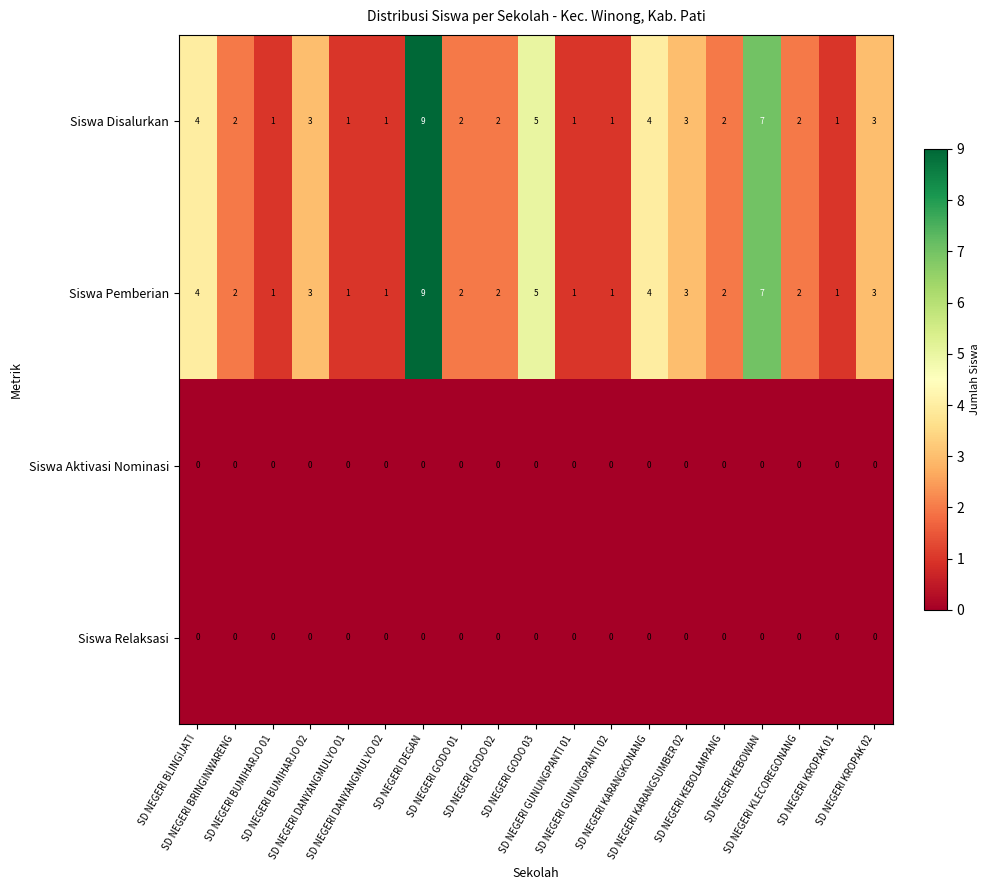

What is the difference between the maximum and minimum values in the Siswa Pemberian series?

8